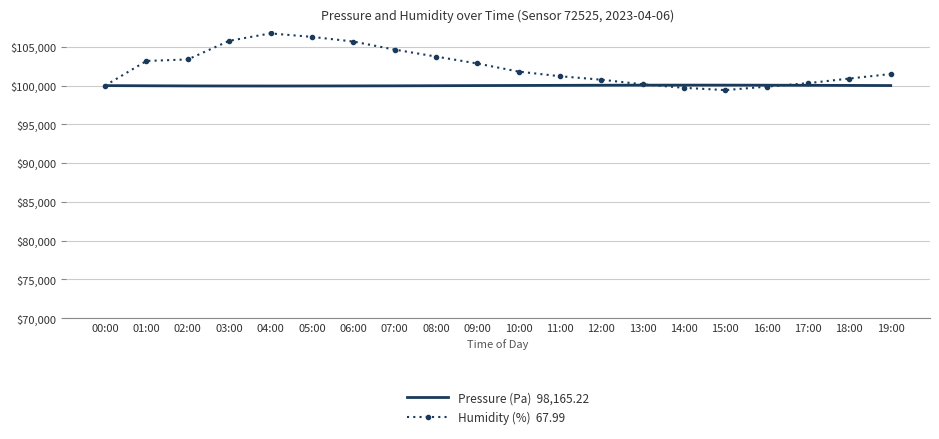

What is the total value across all series at 05:00?

206237.9